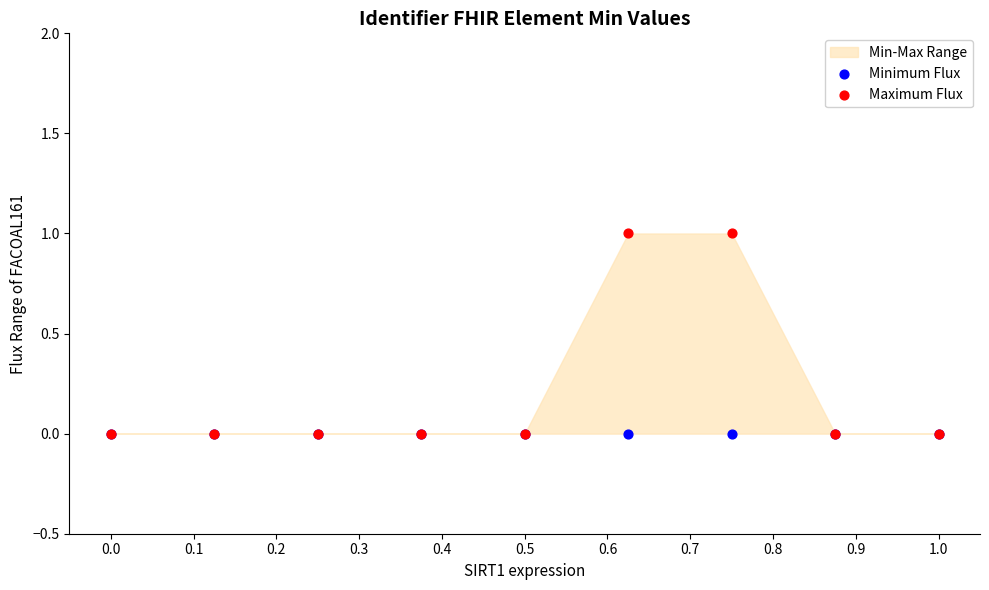

Which series reaches the minimum Y coordinate?

Minimum Flux